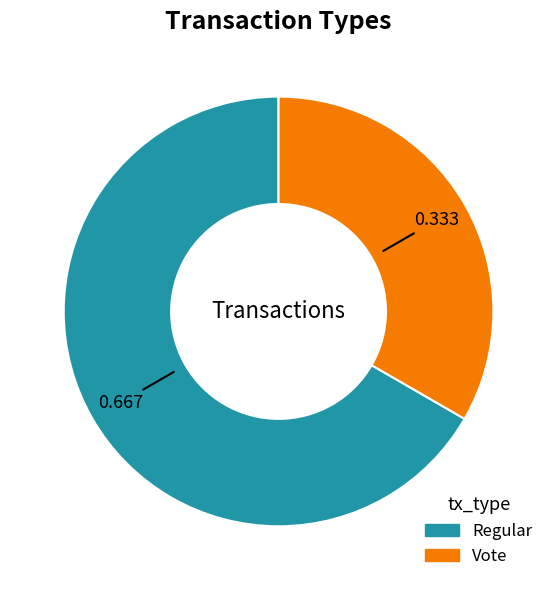

Is there any slice that represents more than half of the pie?

Yes